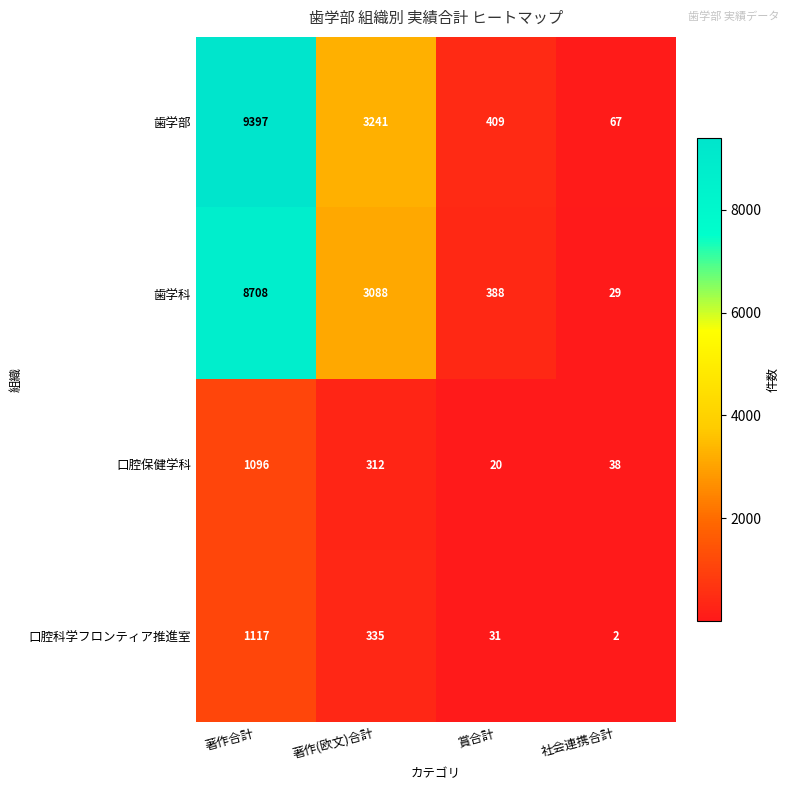

At which label is 歯学科 closest to 4368?

著作(欧文)合計